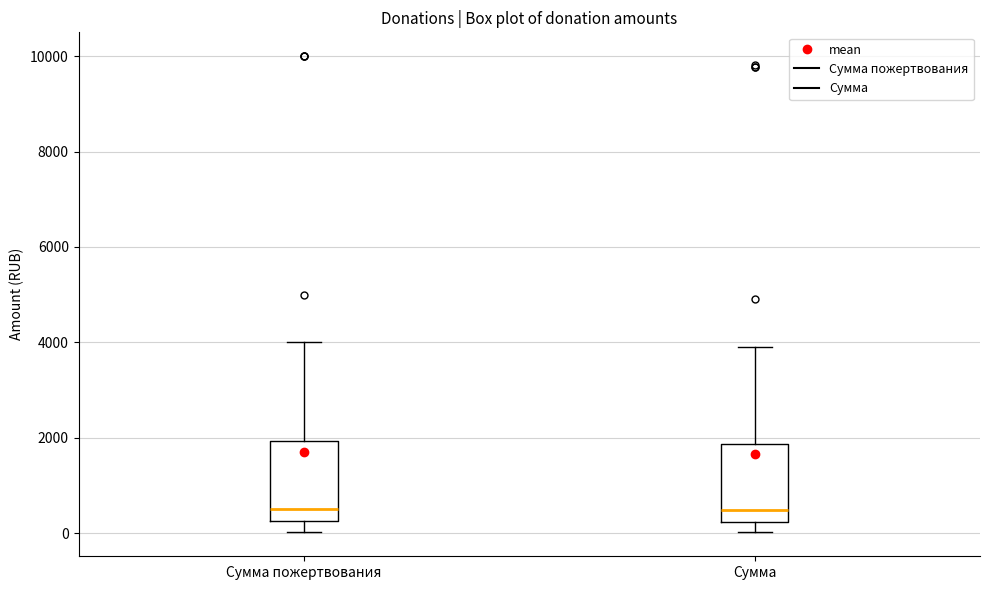

Where does the upper whisker of the box for Сумма пожертвования end on the y-axis? The values are not printed on the chart, so give them approximately, as read against the axis.

4000